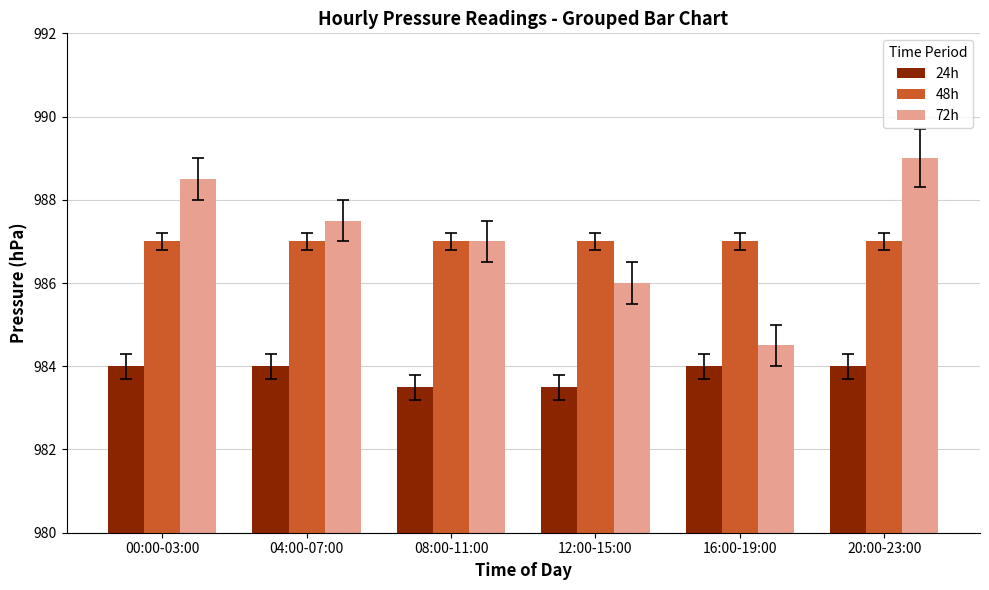

Is it true that 24h equals 984.0 at 20:00-23:00?

True